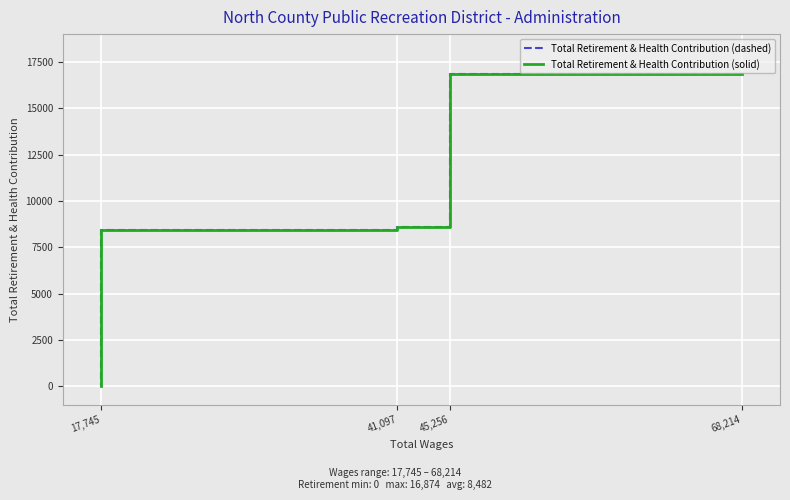

Rank the series at 68,214 from highest to lowest value.

Total Retirement & Health Contribution (dashed), Total Retirement & Health Contribution (solid)